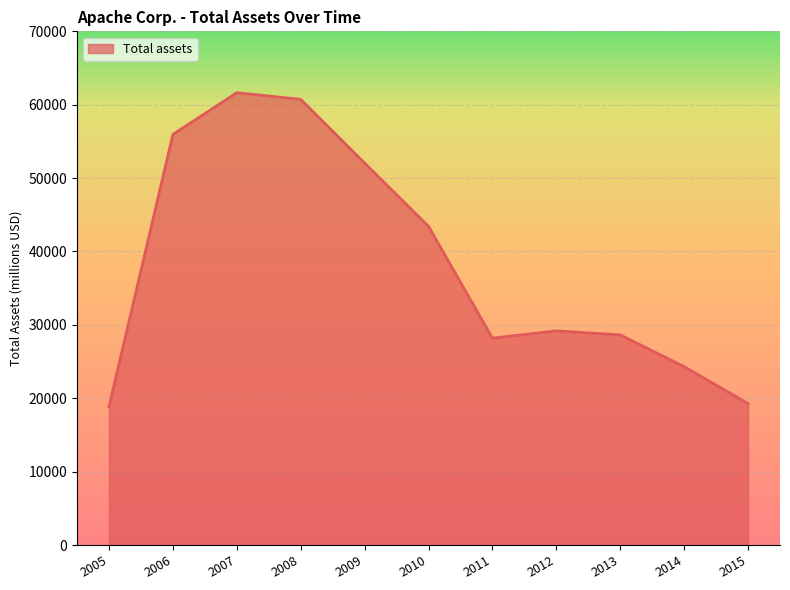

True or false: the data shows 104571 at 2007.

False